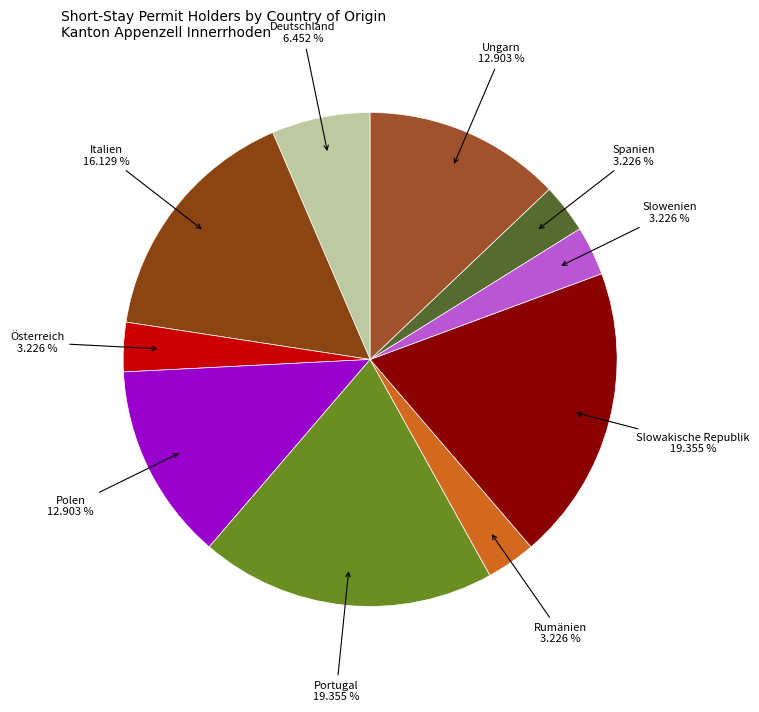

Is the sum of Rumänien and Portugal greater than half?

No